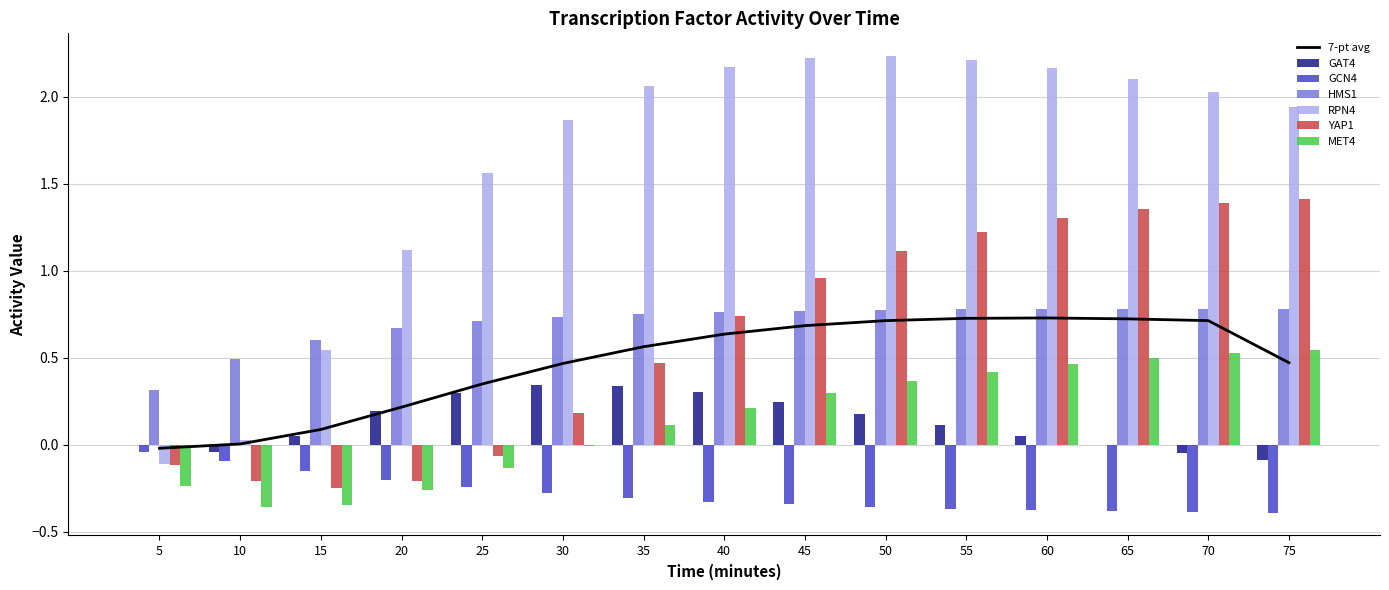

How many bars are there in total?

90